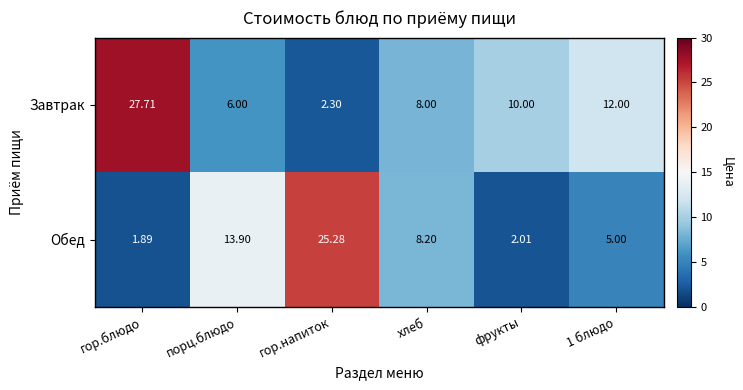

List the series in order of their overall mean, lowest first.

Обед, Завтрак